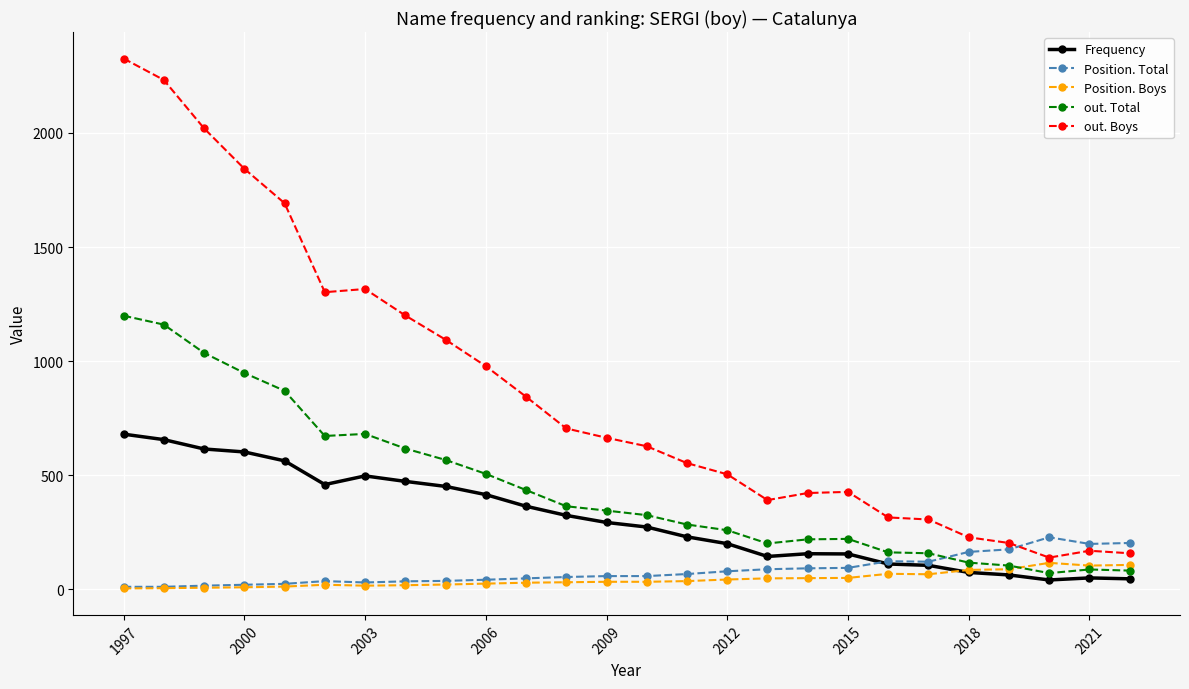

What is the smallest value displayed?

4